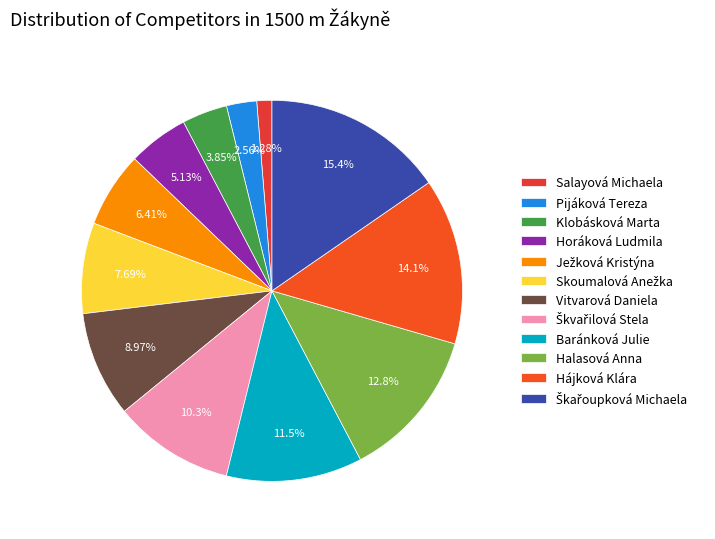

Which category has the smallest portion of the pie?

Salayová Michaela